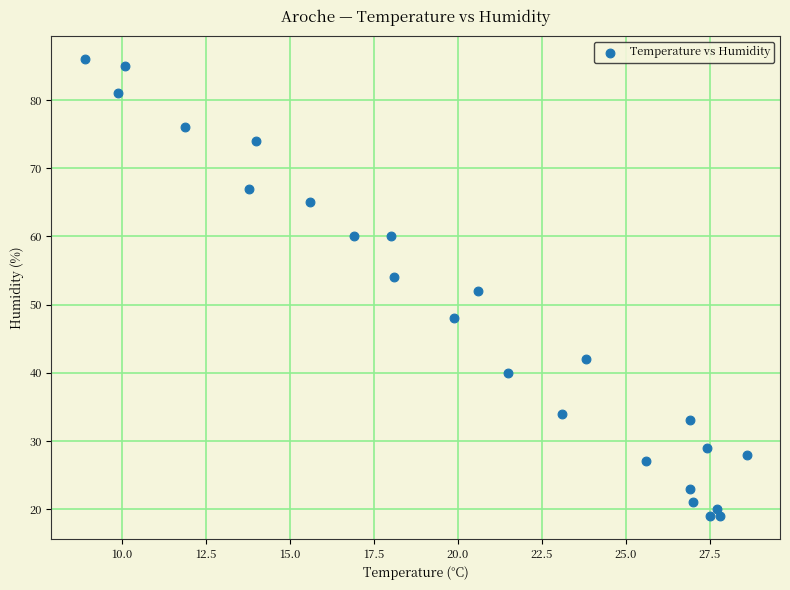

What is the range of Y values (max minus min)?

67